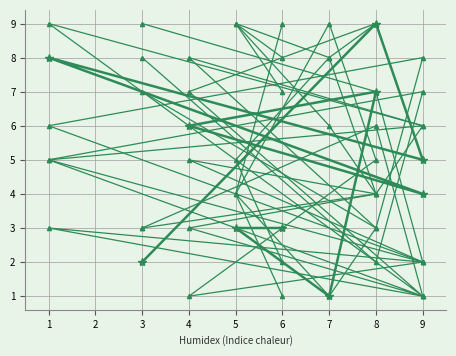

Which label corresponds to the largest value in the chart?

8